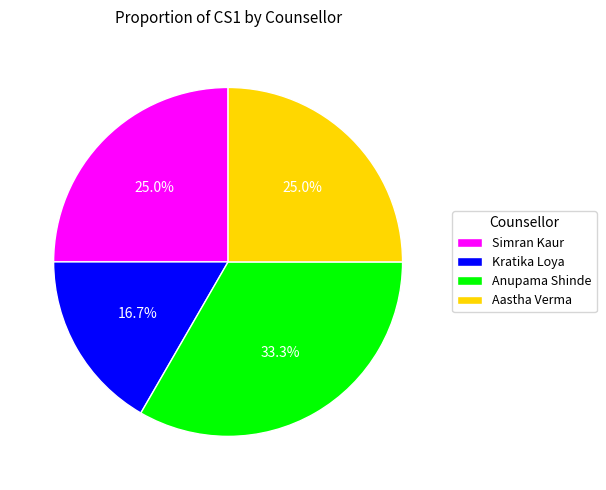

What percentage is the Simran Kaur slice, to the nearest percent?

25%